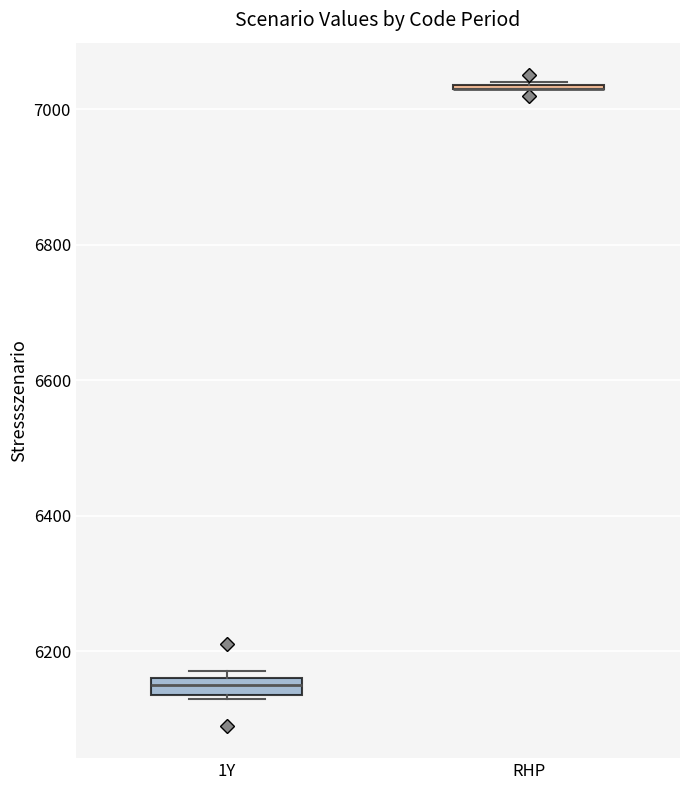

Which box is the tallest, from its lower edge to its upper edge?

1Y